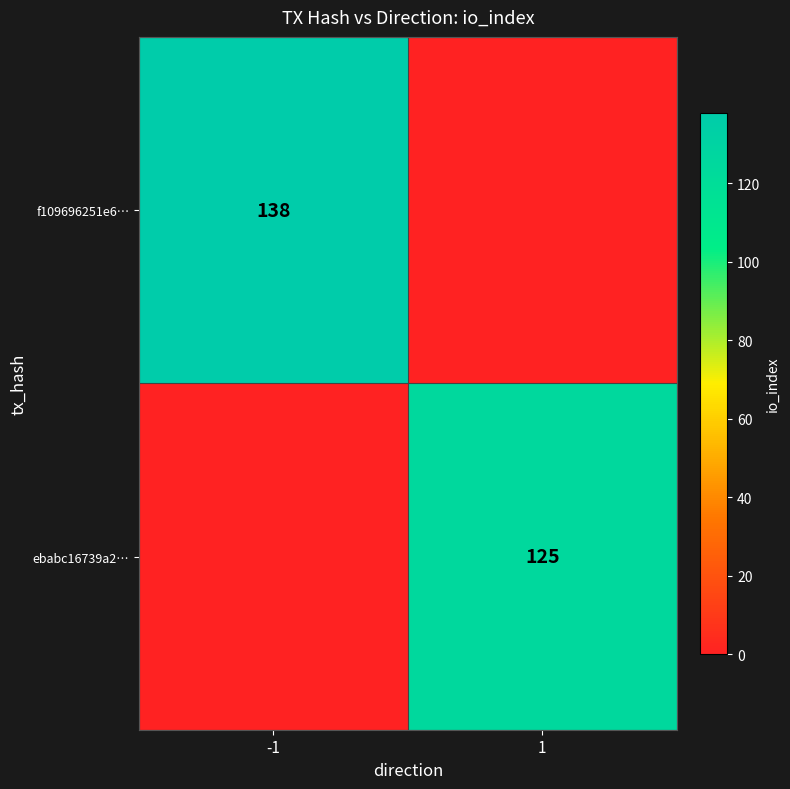

True or false: f109696251e6… has a value of 38 at -1.

False